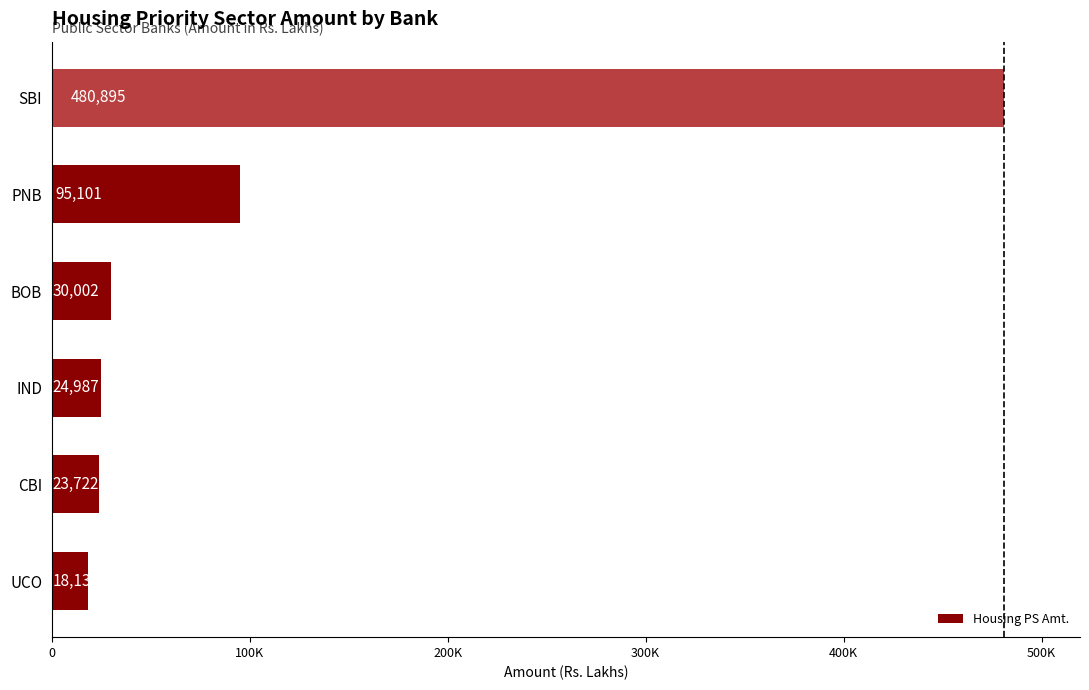

Are the bars grouped side by side (vs. stacked)?

No